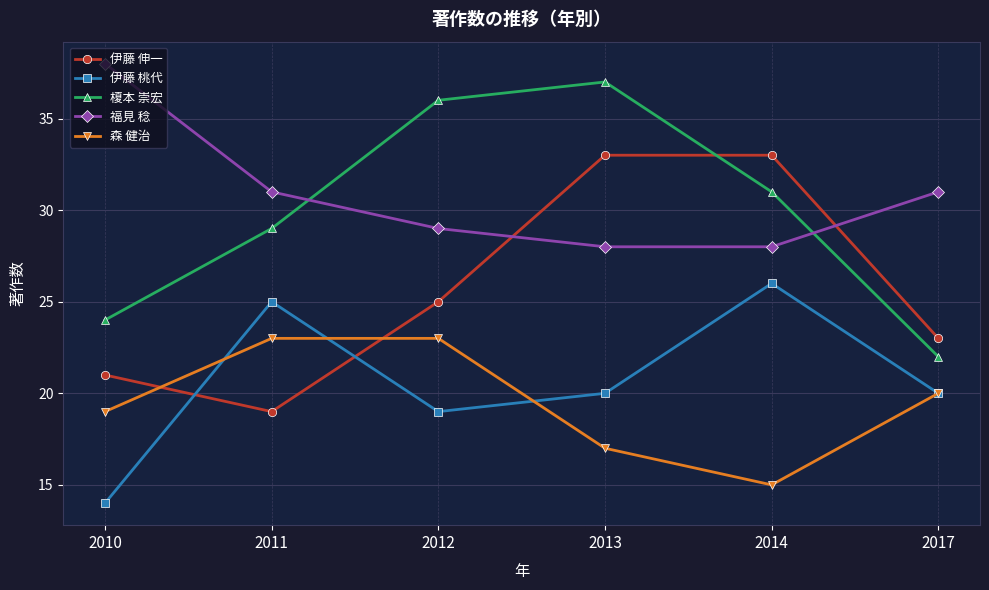

What are all the series names shown in the legend?

伊藤 伸一, 伊藤 桃代, 榎本 崇宏, 福見 稔, 森 健治